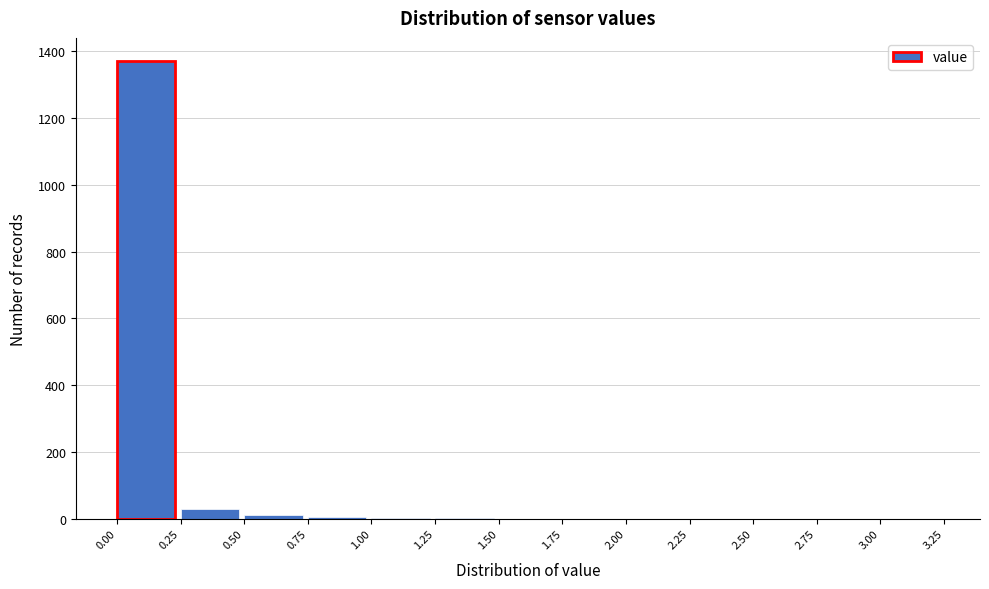

Reading left to right, list every bar in this chart as the range it spans on the x-axis followed by its height. The values are not printed on the chart, so give them approximately, as read against the axis.

0.00 to 0.25: 1380
0.25 to 0.50: 40
0.50 to 0.75: under 20
0.75 to 1.00: under 20
1.00 to 1.25: under 20
1.25 to 1.50: under 20
1.50 to 1.75: 0
1.75 to 2.00: 0
2.00 to 2.25: 0
2.25 to 2.50: 0
2.50 to 2.75: 0
2.75 to 3.00: 0
3.00 to 3.25: 0